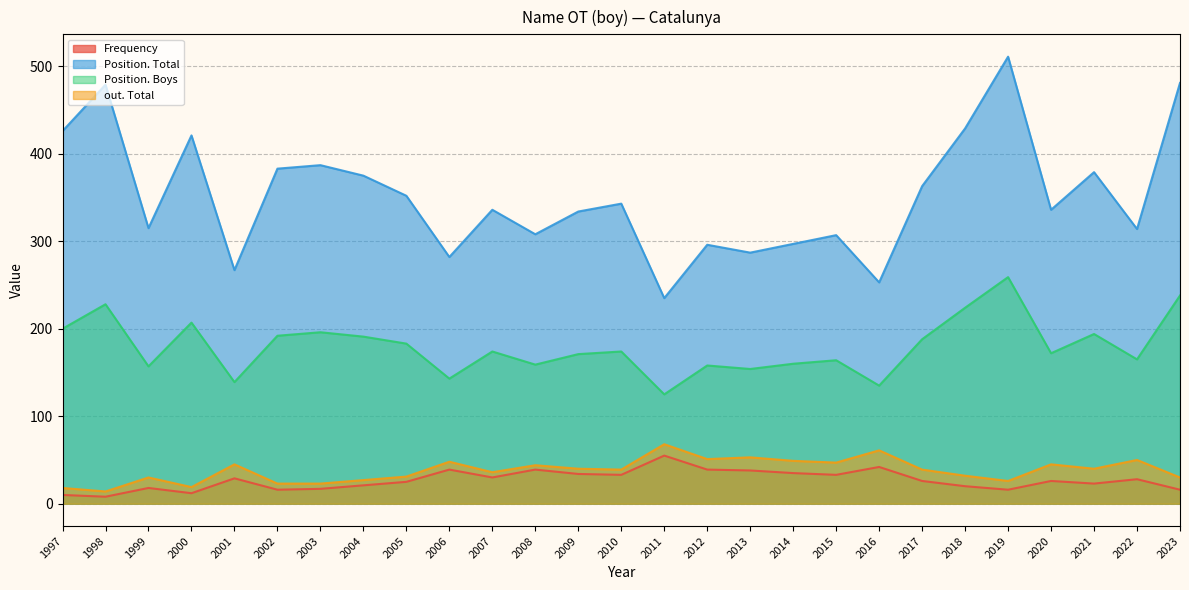

Which category has the lowest value in the out. Total series?

1998